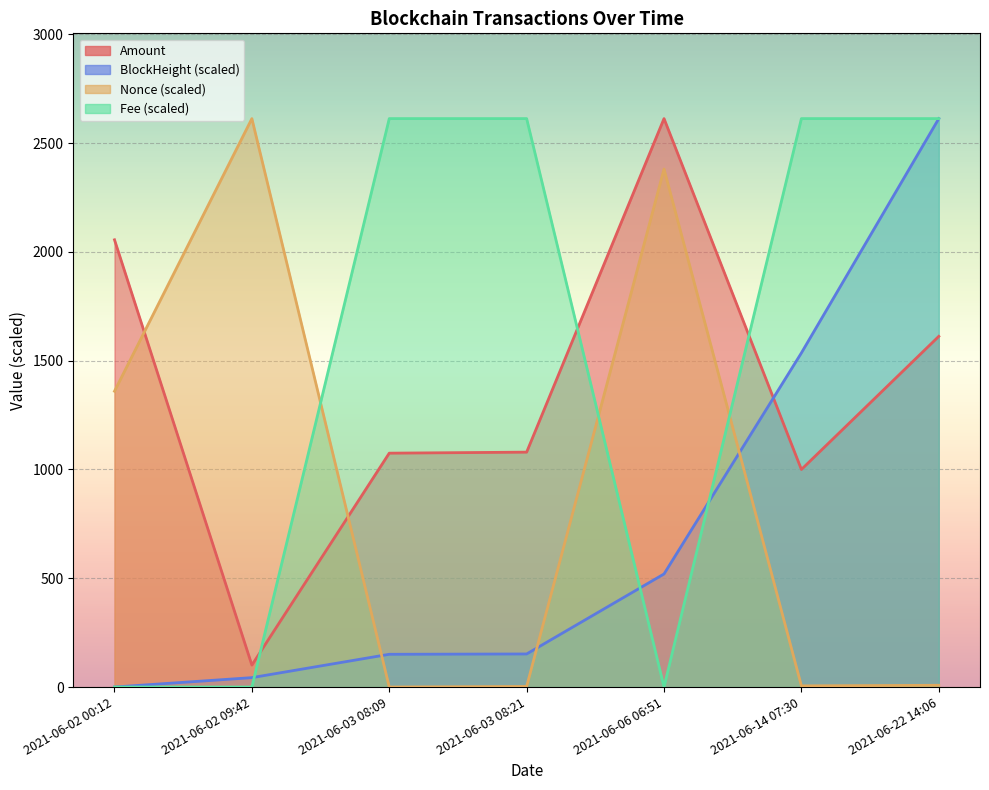

True or false: BlockHeight and Fee intersect in this chart.

True